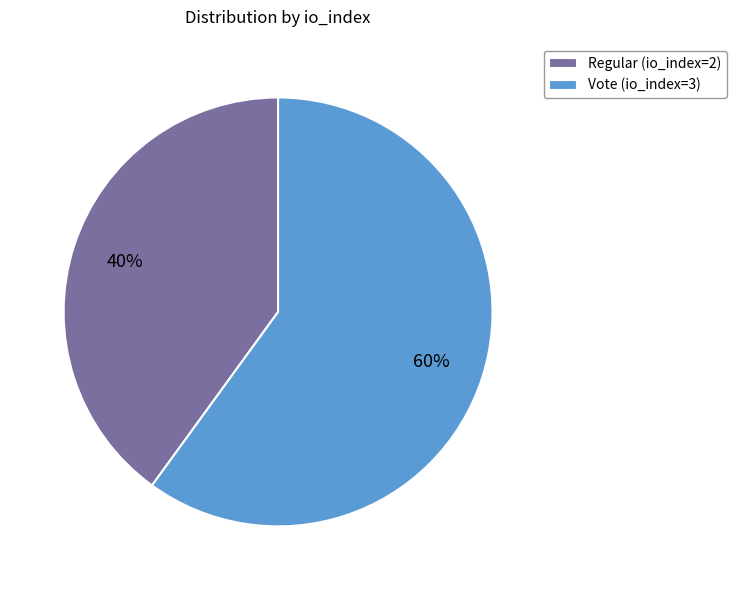

How many slices are in this pie chart?

2